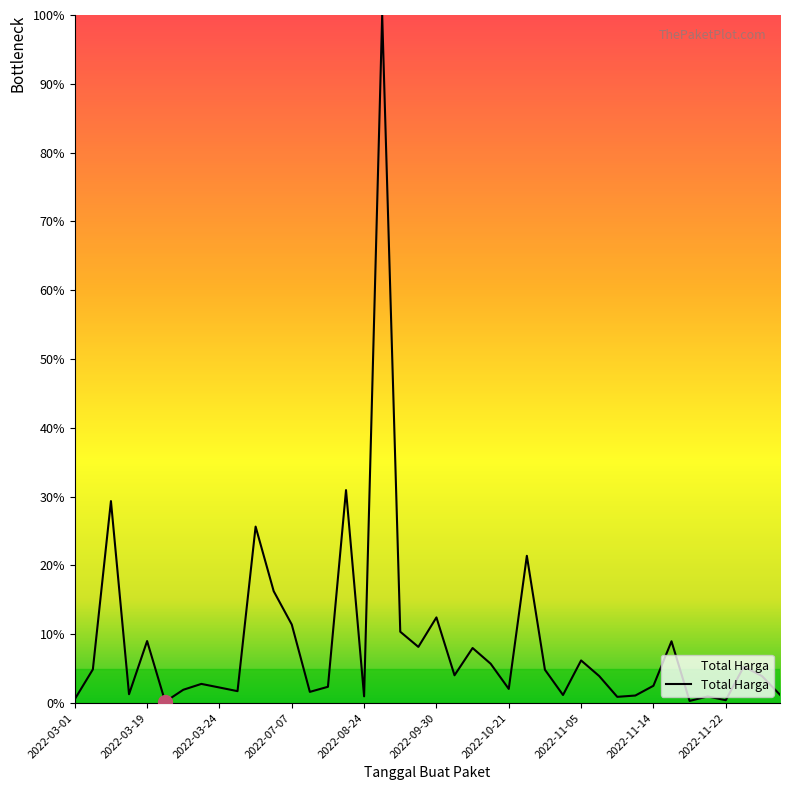

Count the number of categories in the chart.

40